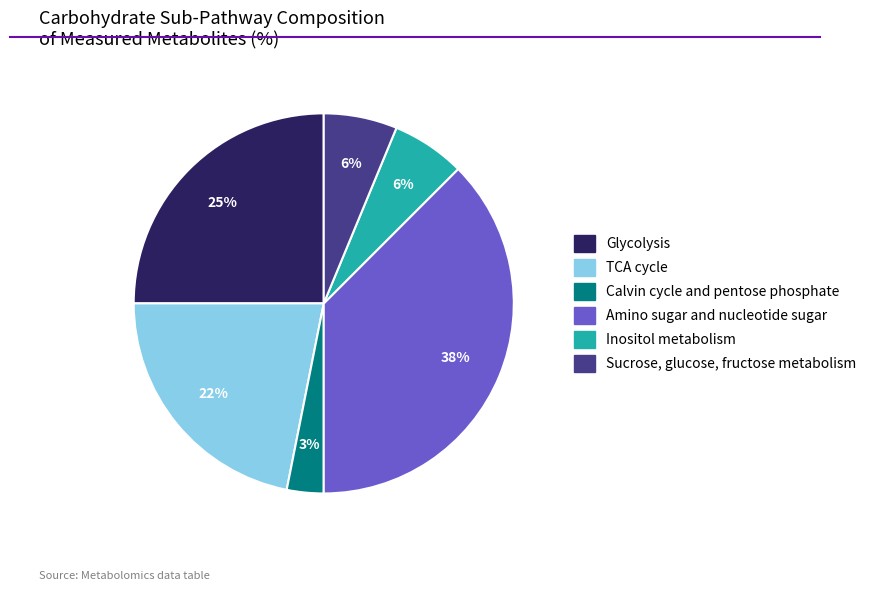

To the nearest percent, what is the difference between the Glycolysis and Calvin cycle and pentose phosphate slice percentages?

22%